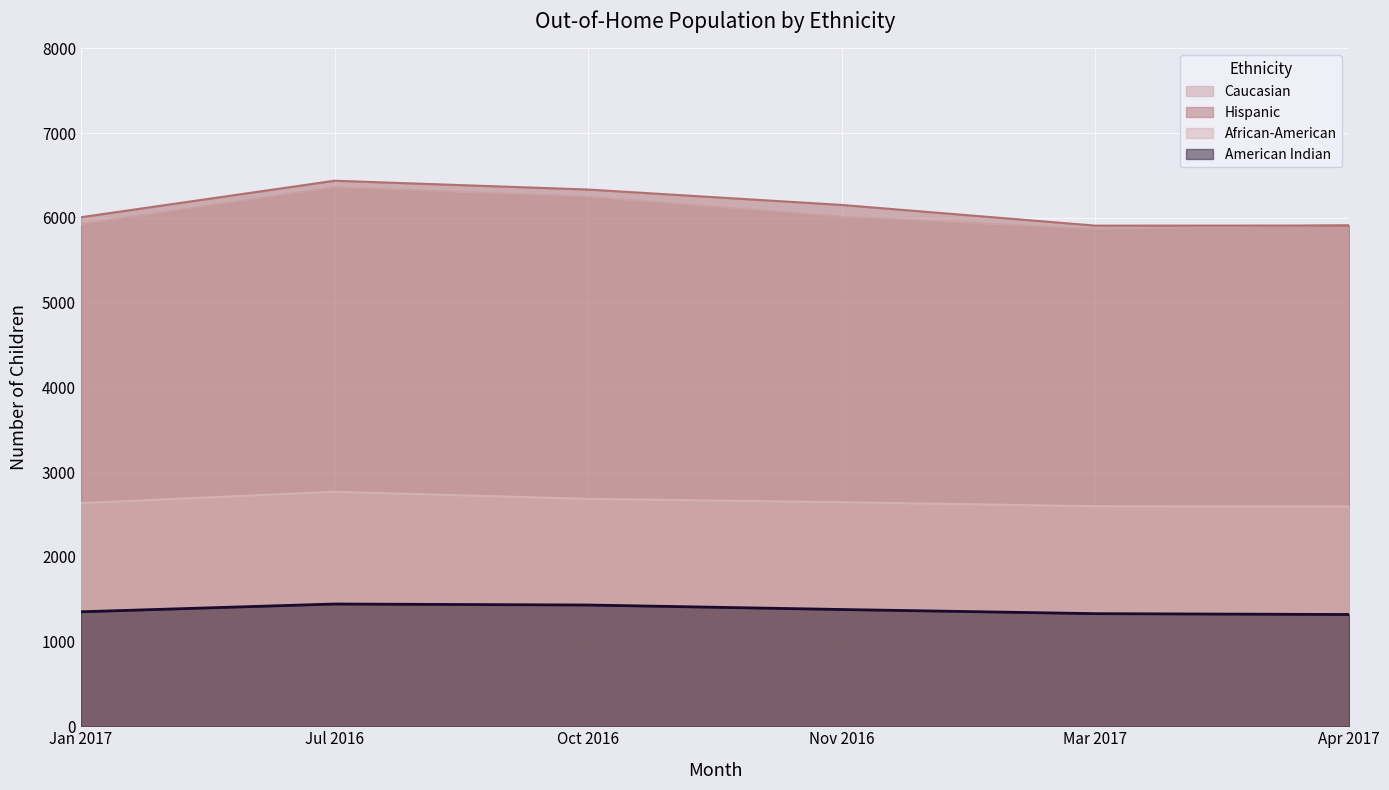

At which category does the chart reach its peak across all series?

Jul 2016